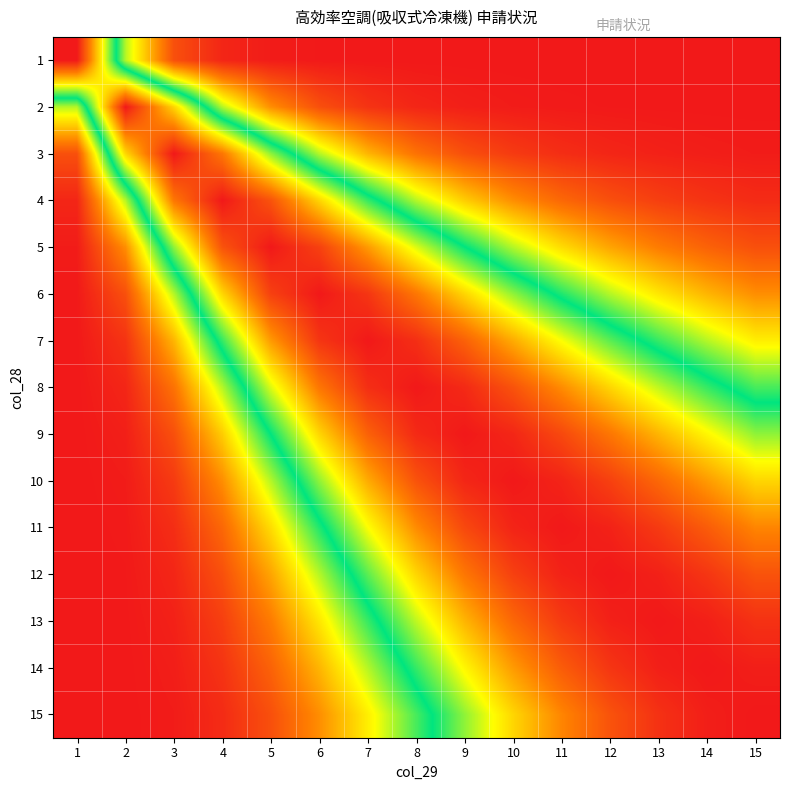

Reading left to right, list all the values displayed in this chart.

1: 1=1.0	2=0.4	3=0.1	4=0.0	5=0.0	6=0.0	7=0.0	8=0.0	9=0.0	10=0.0	11=0.0	12=0.0	13=0.0	14=0.0	15=0.0
2: 1=0.4	2=1.0	3=0.7	4=0.4	5=0.2	6=0.1	7=0.0	8=0.0	9=0.0	10=0.0	11=0.0	12=0.0	13=0.0	14=0.0	15=0.0
3: 1=0.1	2=0.7	3=1.0	4=0.8	5=0.6	6=0.4	7=0.2	8=0.1	9=0.1	10=0.1	11=0.0	12=0.0	13=0.0	14=0.0	15=0.0
4: 1=0.0	2=0.4	3=0.8	4=1.0	5=0.9	6=0.7	7=0.5	8=0.4	9=0.3	10=0.2	11=0.1	12=0.1	13=0.1	14=0.0	15=0.0
5: 1=0.0	2=0.2	3=0.6	4=0.9	5=1.0	6=0.9	7=0.8	8=0.6	9=0.5	10=0.4	11=0.3	12=0.2	13=0.2	14=0.1	15=0.1
6: 1=0.0	2=0.1	3=0.4	4=0.7	5=0.9	6=1.0	7=1.0	8=0.8	9=0.7	10=0.6	11=0.5	12=0.4	13=0.3	14=0.2	15=0.2
7: 1=0.0	2=0.0	3=0.2	4=0.5	5=0.8	6=1.0	7=1.0	8=1.0	9=0.9	10=0.8	11=0.7	12=0.6	13=0.5	14=0.4	15=0.3
8: 1=0.0	2=0.0	3=0.1	4=0.4	5=0.6	6=0.8	7=1.0	8=1.0	9=1.0	10=0.9	11=0.8	12=0.7	13=0.6	14=0.5	15=0.5
9: 1=0.0	2=0.0	3=0.1	4=0.3	5=0.5	6=0.7	7=0.9	8=1.0	9=1.0	10=1.0	11=0.9	12=0.8	13=0.8	14=0.7	15=0.6
10: 1=0.0	2=0.0	3=0.1	4=0.2	5=0.4	6=0.6	7=0.8	8=0.9	9=1.0	10=1.0	11=1.0	12=0.9	13=0.9	14=0.8	15=0.7
11: 1=0.0	2=0.0	3=0.0	4=0.1	5=0.3	6=0.5	7=0.7	8=0.8	9=0.9	10=1.0	11=1.0	12=1.0	13=0.9	14=0.9	15=0.8
12: 1=0.0	2=0.0	3=0.0	4=0.1	5=0.2	6=0.4	7=0.6	8=0.7	9=0.8	10=0.9	11=1.0	12=1.0	13=1.0	14=1.0	15=0.9
13: 1=0.0	2=0.0	3=0.0	4=0.1	5=0.2	6=0.3	7=0.5	8=0.6	9=0.8	10=0.9	11=0.9	12=1.0	13=1.0	14=1.0	15=1.0
14: 1=0.0	2=0.0	3=0.0	4=0.0	5=0.1	6=0.2	7=0.4	8=0.5	9=0.7	10=0.8	11=0.9	12=1.0	13=1.0	14=1.0	15=1.0
15: 1=0.0	2=0.0	3=0.0	4=0.0	5=0.1	6=0.2	7=0.3	8=0.5	9=0.6	10=0.7	11=0.8	12=0.9	13=1.0	14=1.0	15=1.0